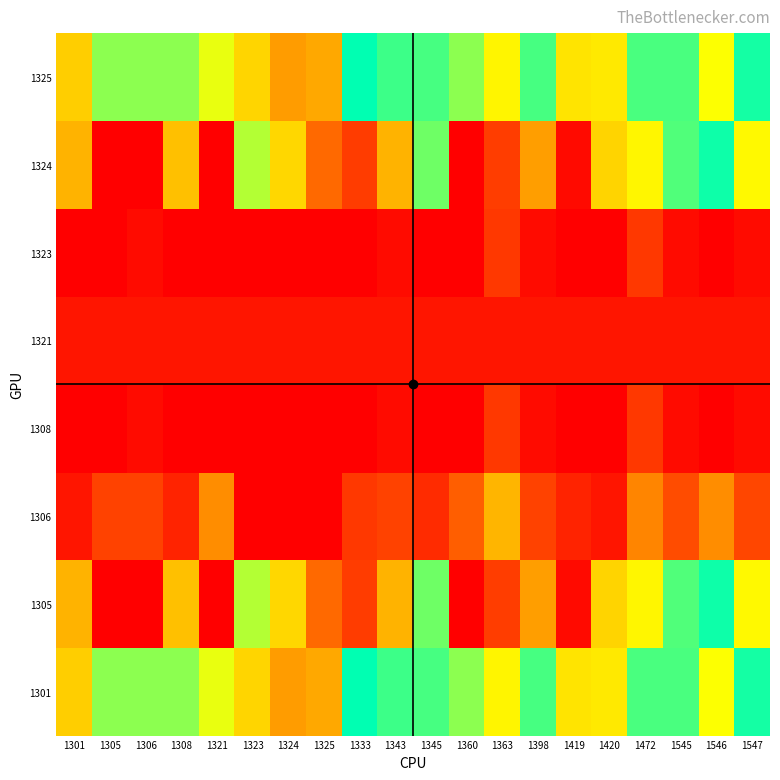

At 1321, list the series in order from smallest to largest.

1305, 1308, 1323, 1324, 1321, 1306, 1301, 1325